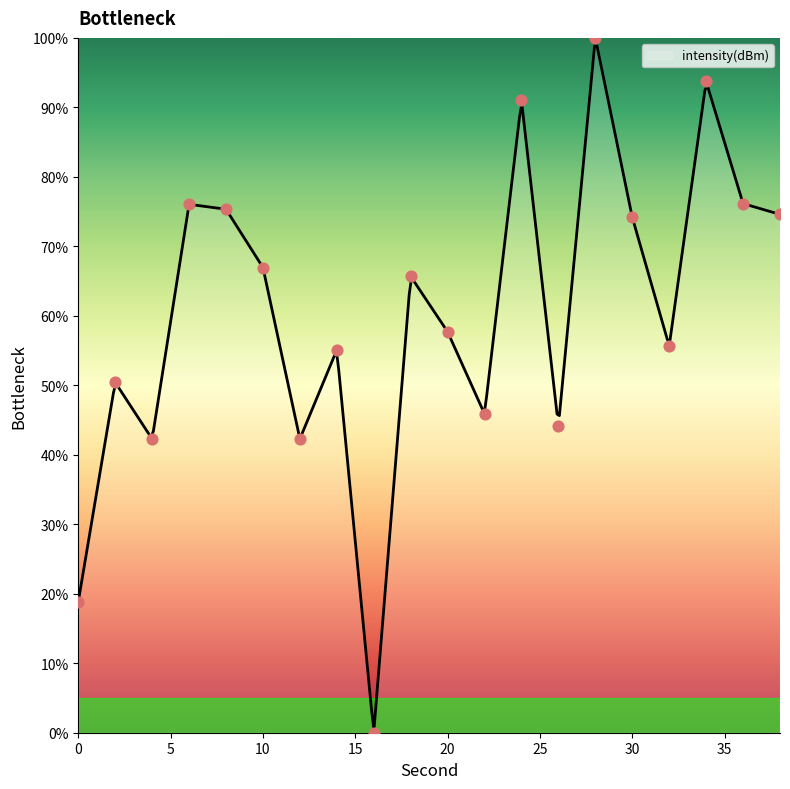

What is the change in value from 0 to 20?

+38.8